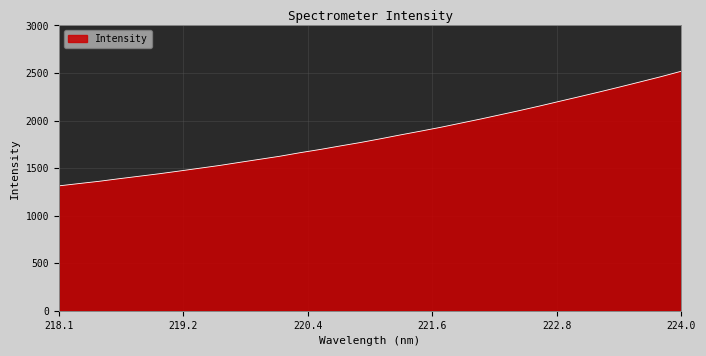

What is the sum of all values?

58687.0